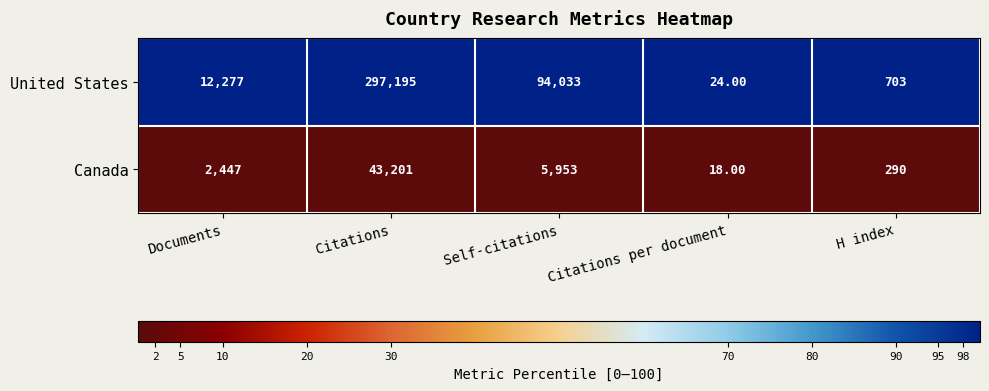

What is the maximum value shown in the chart?

297195